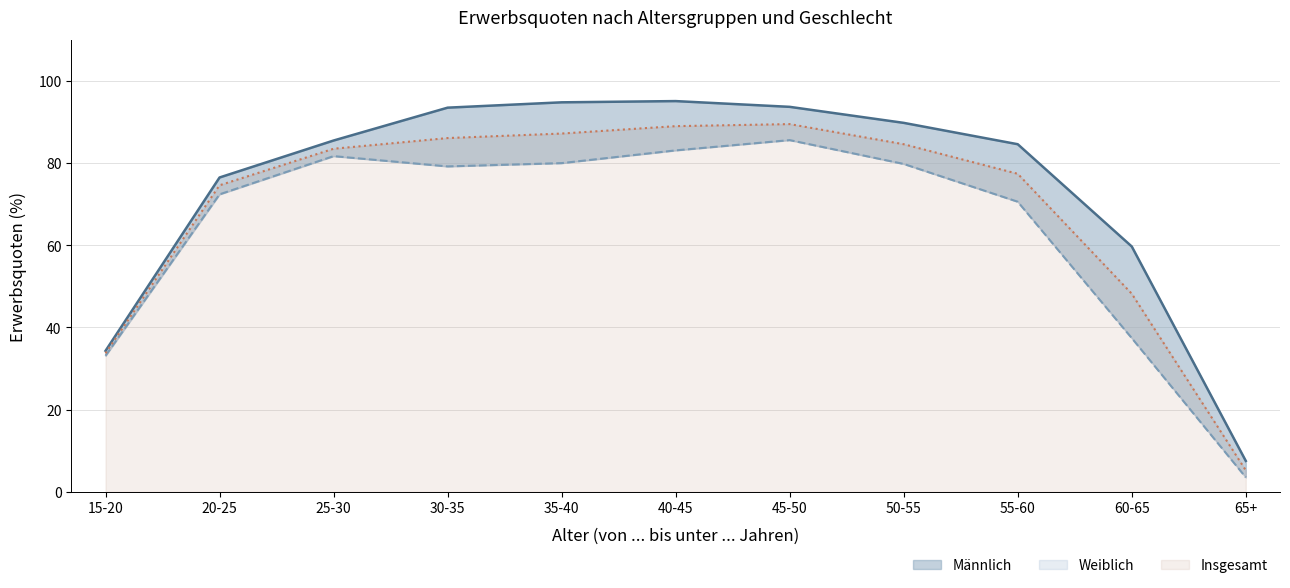

Reading left to right, list all the values displayed in this chart.

Männlich (Linie): 34.3	76.5	85.5	93.5	94.8	95.1	93.7	89.8	84.6	59.7	7.5
Weiblich (Linie): 33.1	72.4	81.7	79.2	80.0	83.1	85.6	79.8	70.6	37.4	3.5
Insgesamt (Linie): 33.7	74.6	83.5	86.1	87.2	89.0	89.5	84.6	77.4	48.2	5.2